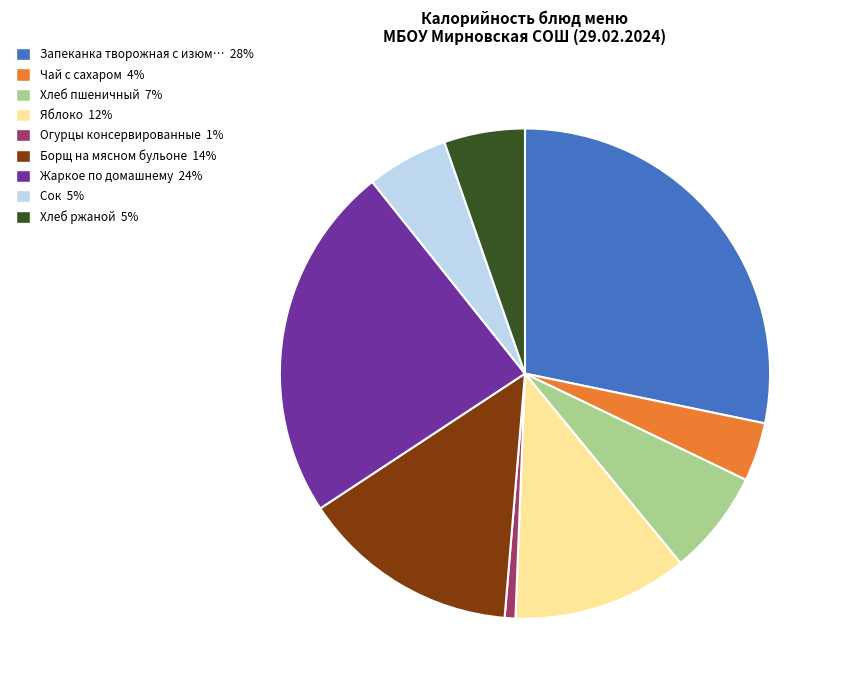

Is there any slice that represents more than half of the pie?

No